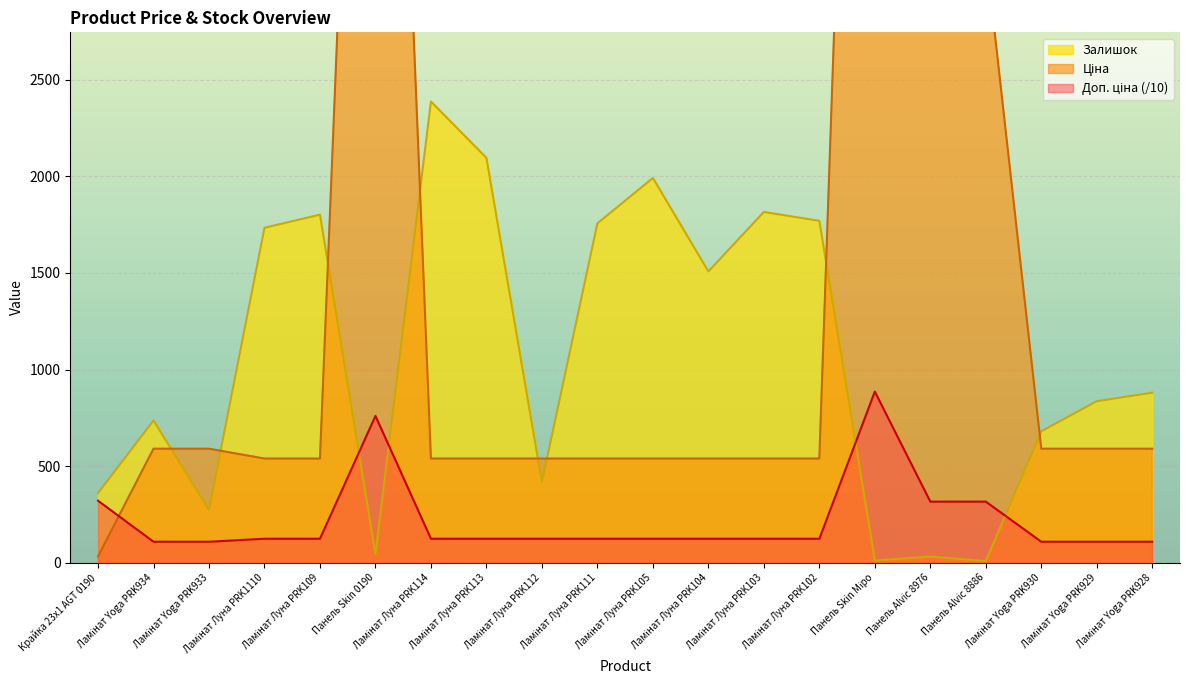

True or false: Залишок and Ціна intersect in this chart.

True